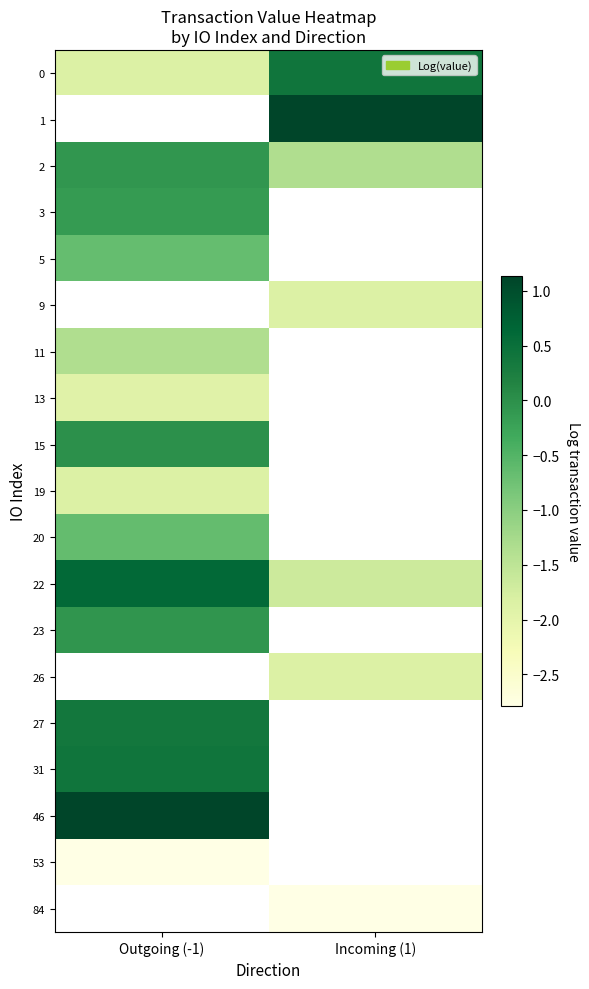

What is the maximum value shown in the chart?

1.1